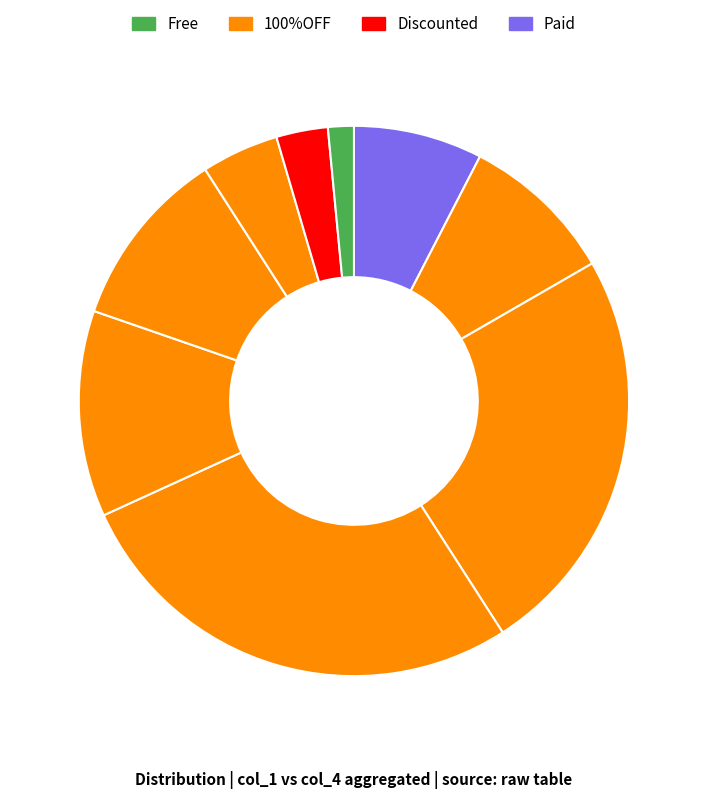

How many segments does this pie chart have?

9